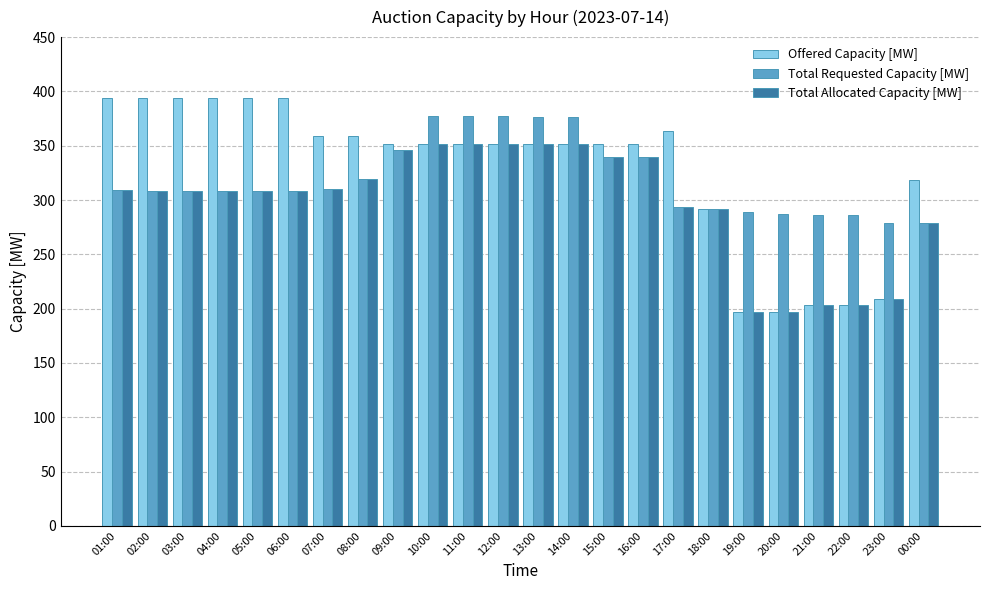

What are all the series names shown in the legend?

Offered Capacity [MW], Total Requested Capacity [MW], Total Allocated Capacity [MW]